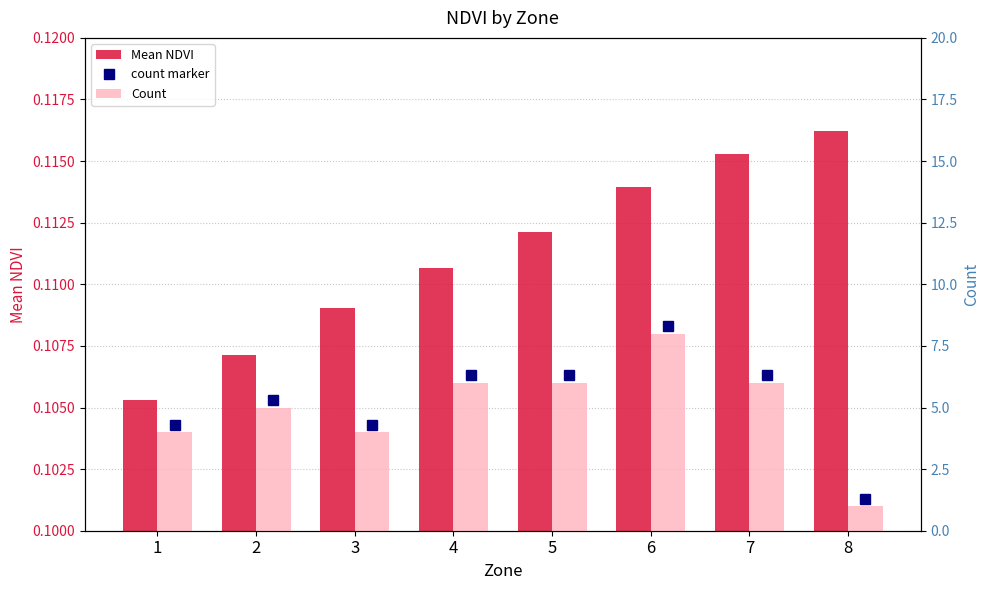

What is the sum of the Count values at 7 and 8?

7.0